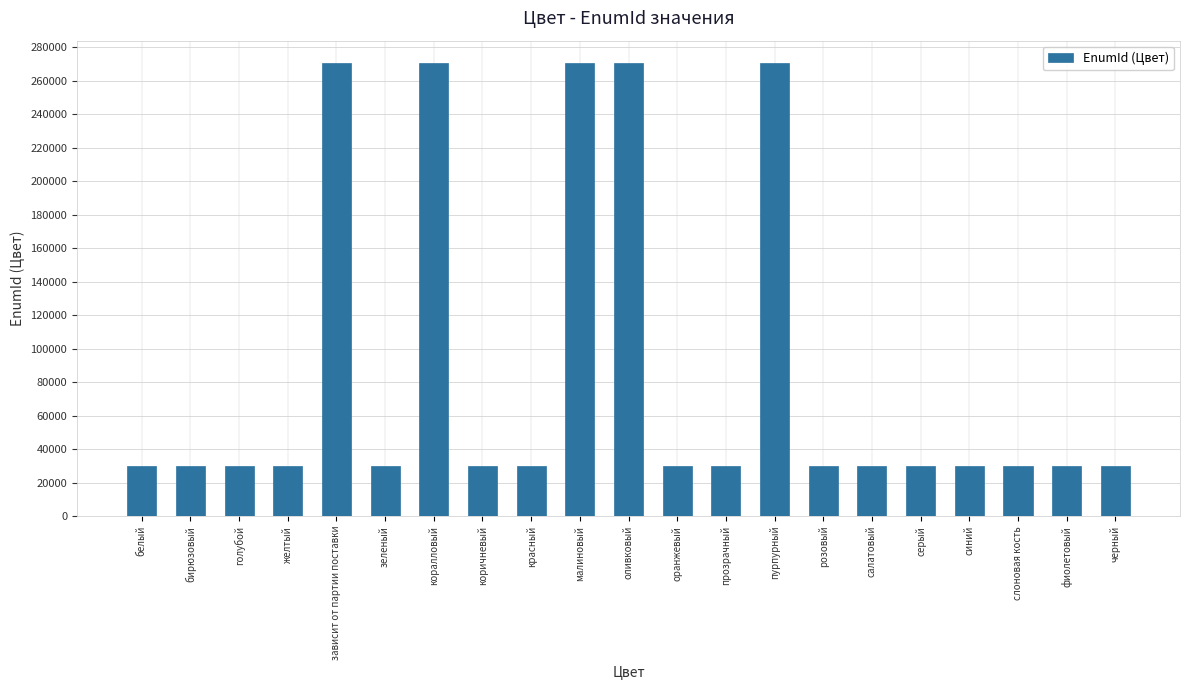

What is the label of the 18th bar from the left?

синий